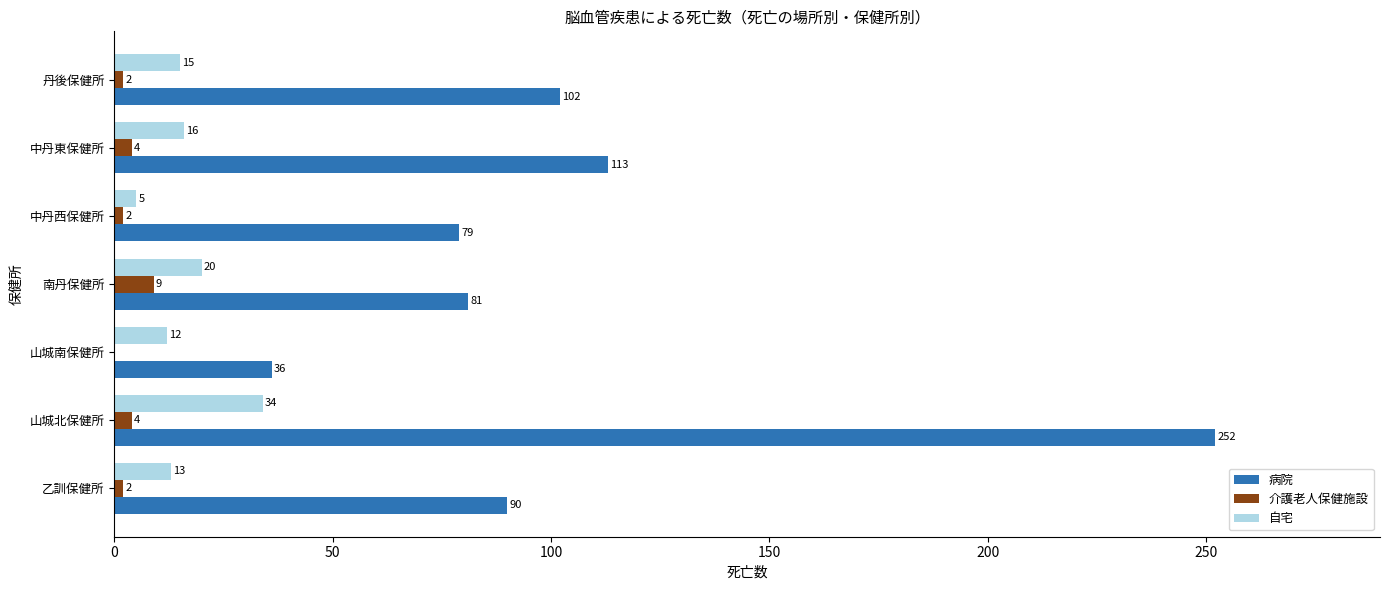

True or false: 介護老人保健施設 has a value of 4 at 中丹東保健所.

True